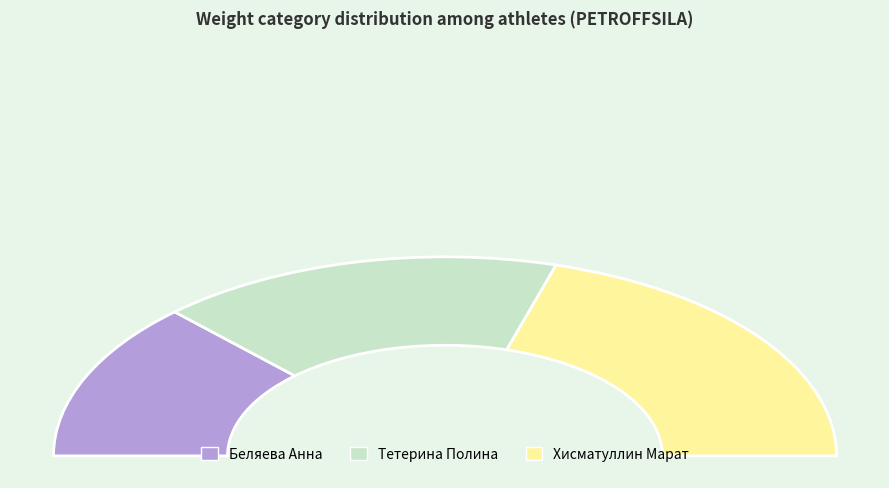

Does any single category account for the majority?

No